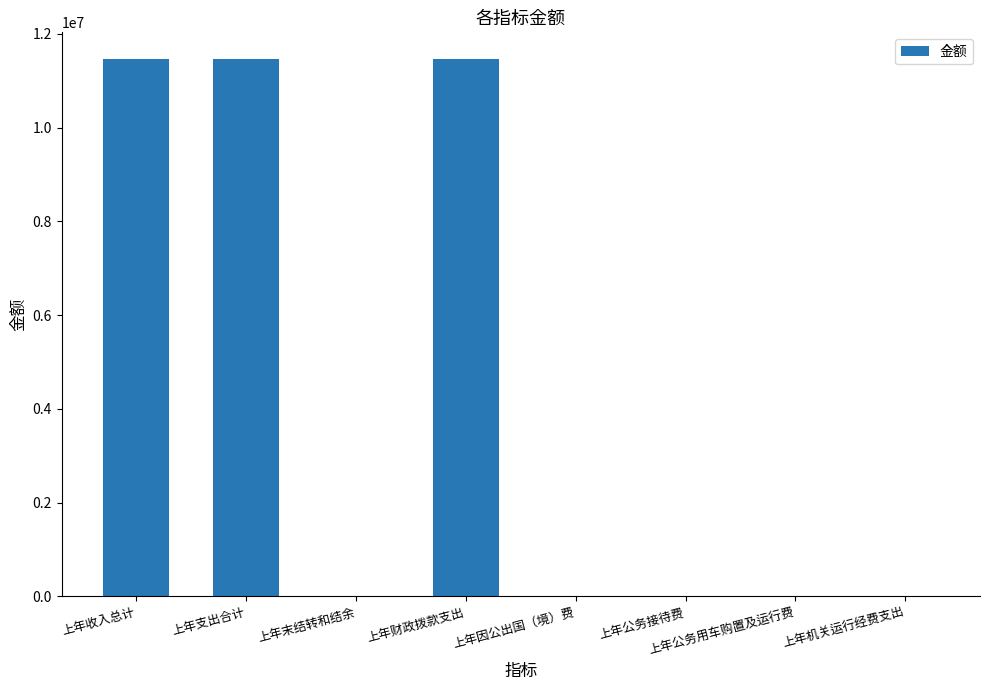

Does the chart contain stacked bars?

No